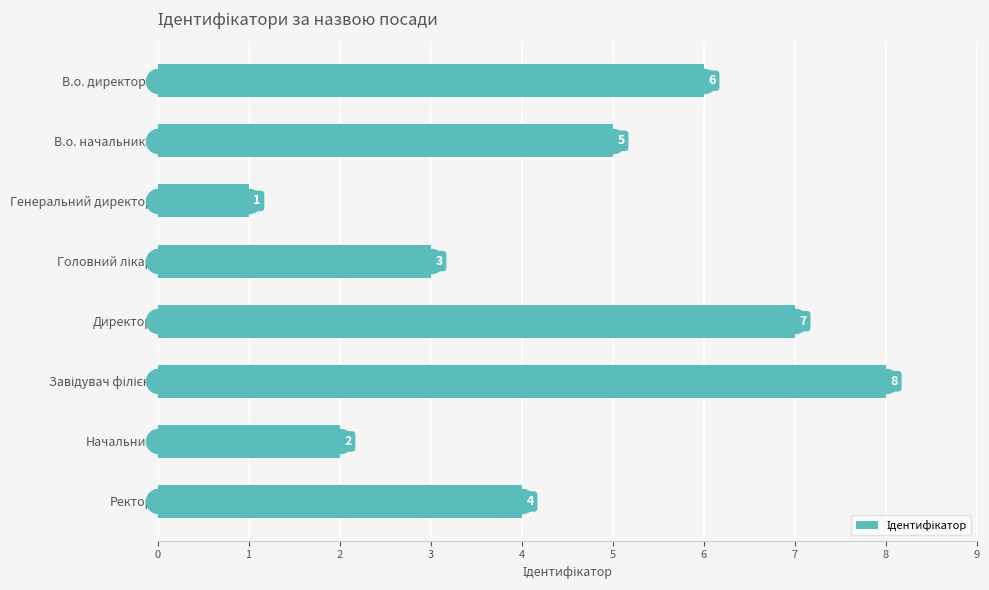

What is the ratio of the value at Генеральний директор to the value at Начальник?

0.5